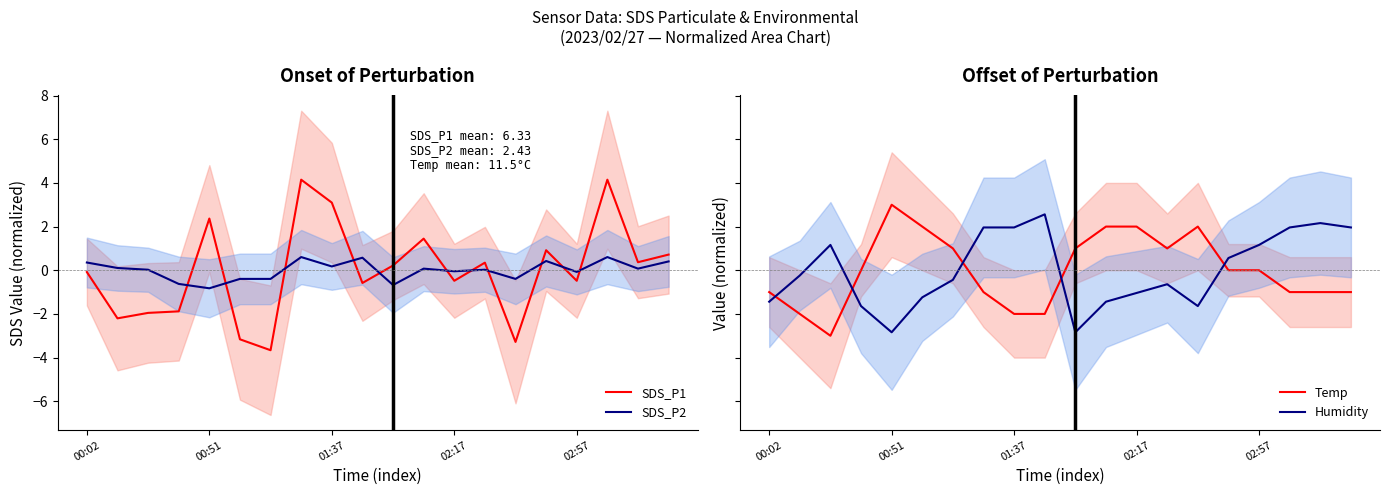

What is the spread (max minus min) of values at 6?

4.7